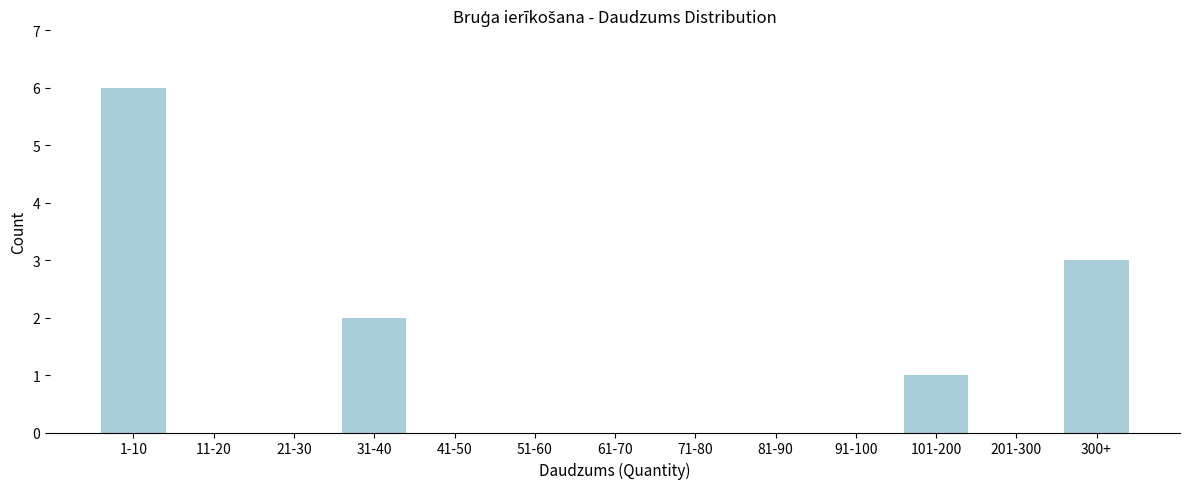

Reading left to right, what are all the values shown in this chart?

1-10=6	11-20=0	21-30=0	31-40=2	41-50=0	51-60=0	61-70=0	71-80=0	81-90=0	91-100=0	101-200=1	201-300=0	300+=3